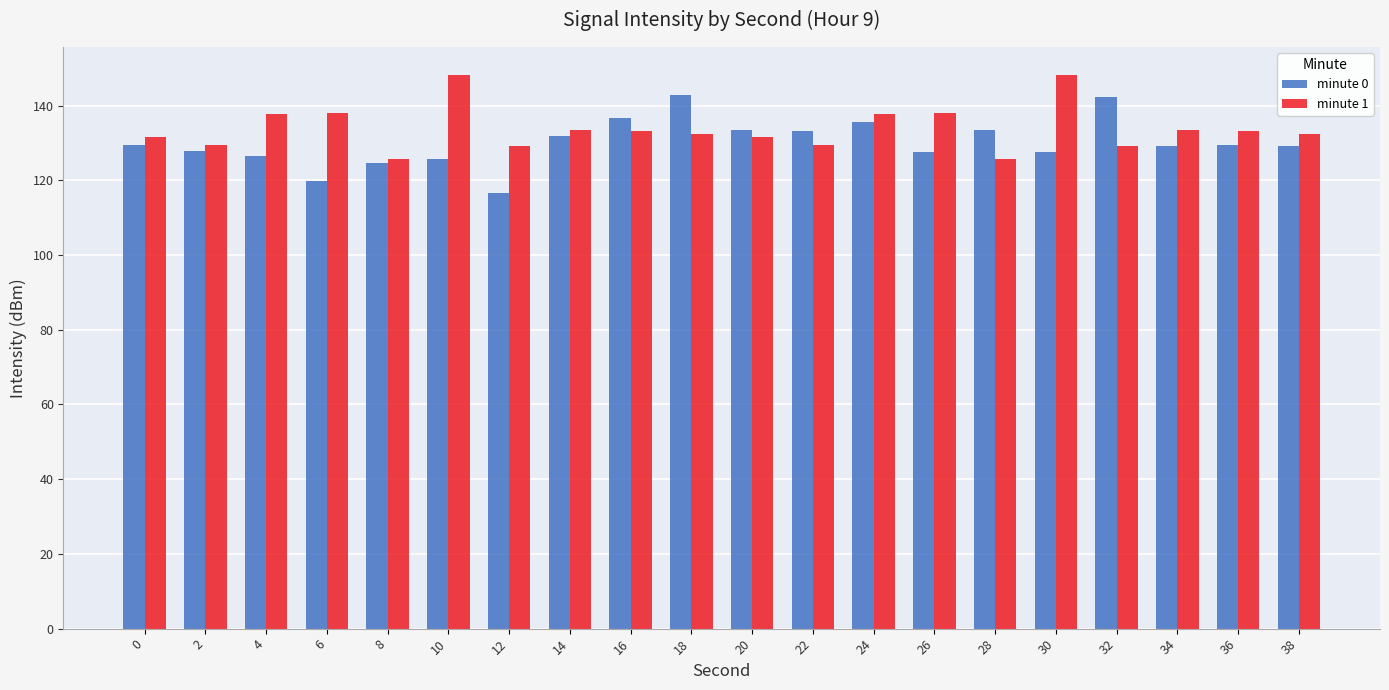

Is it true that minute 1 equals 125.7 at 8?

True